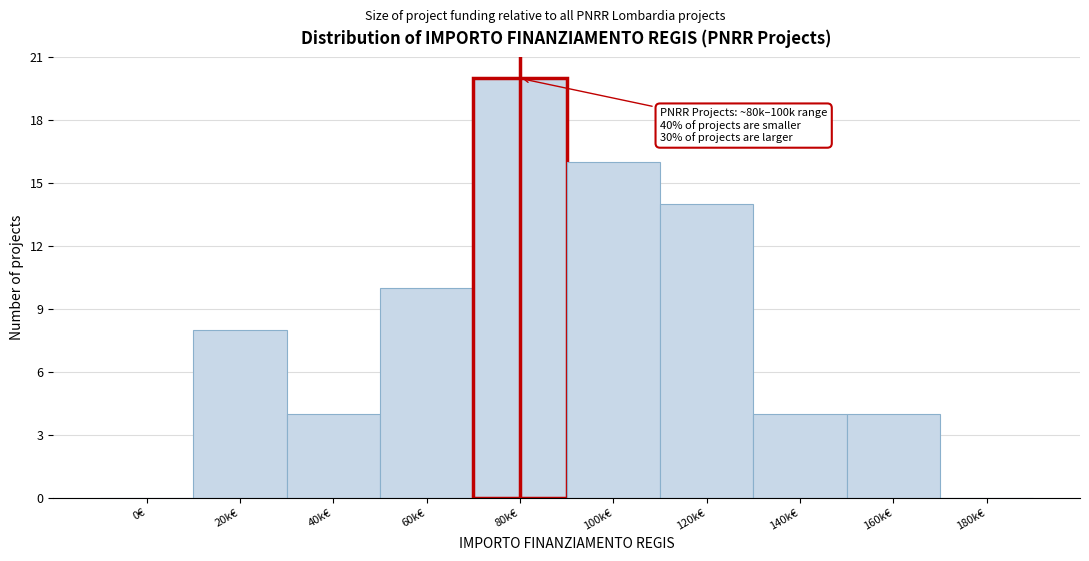

Reading left to right, what are all the values shown in this chart?

0€=0	20k€=8	40k€=4	60k€=10	80k€=20	100k€=16	120k€=14	140k€=4	160k€=4	180k€=0